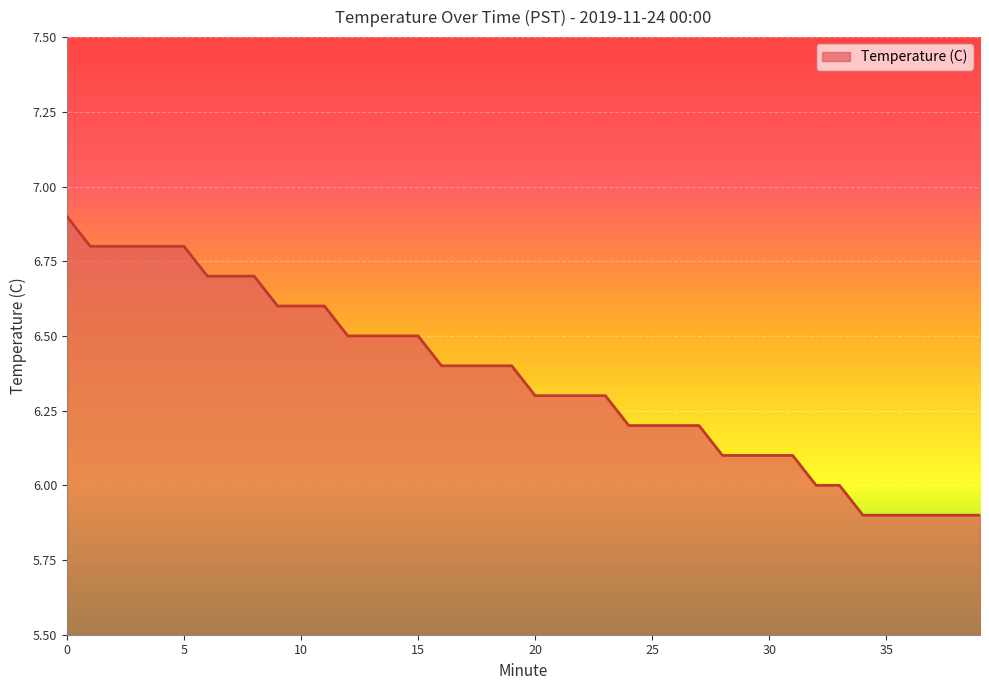

What is the difference between the second highest and minimum values?

0.9